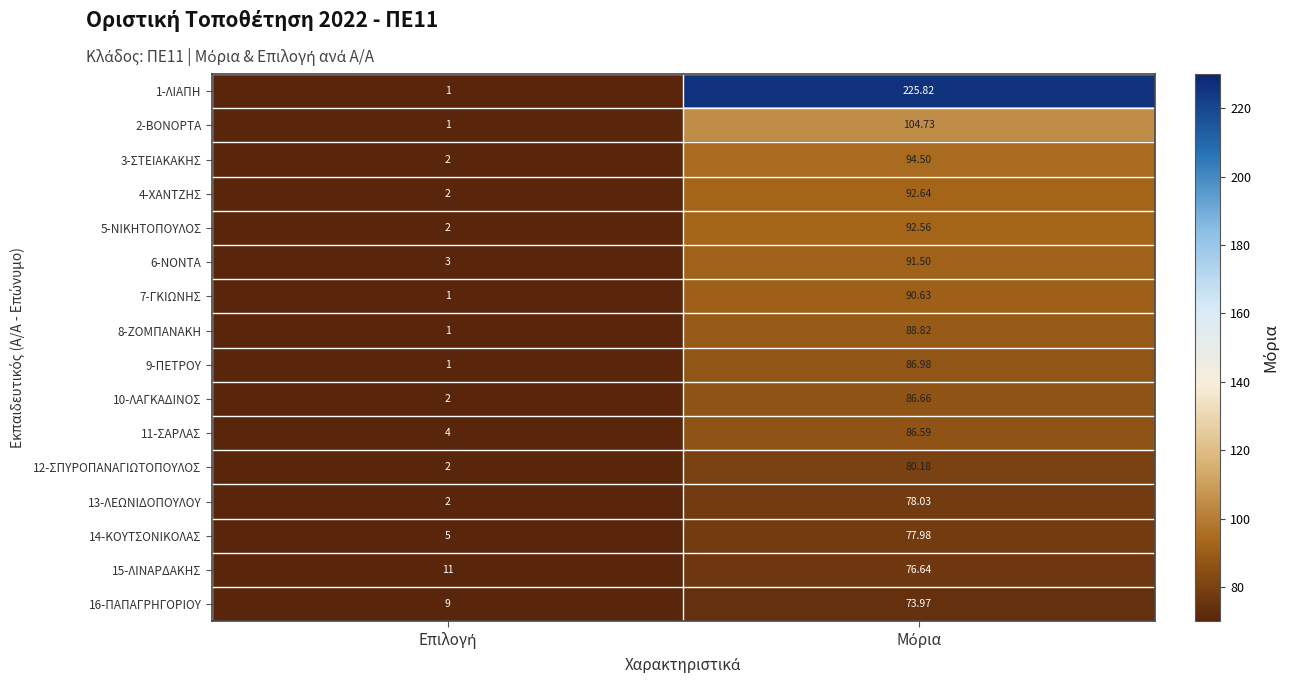

What is the smallest value displayed?

1.0